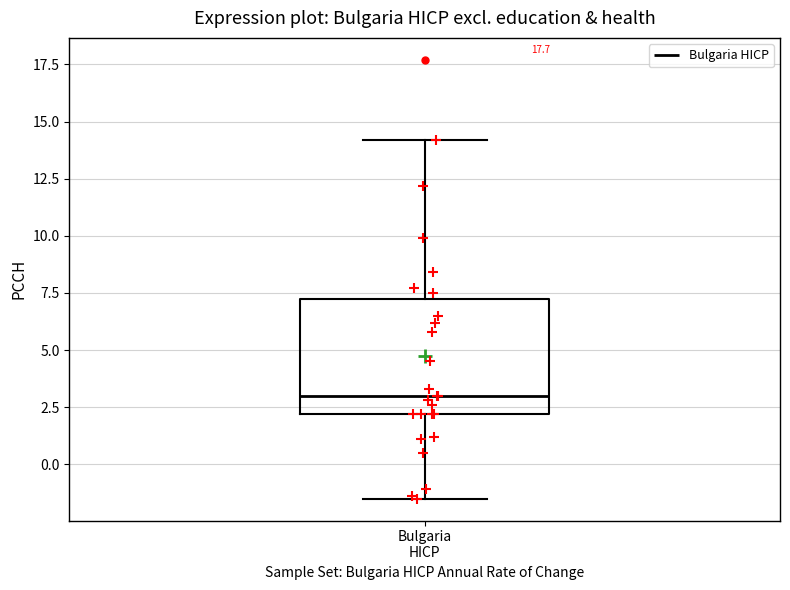

Read this box plot against the y-axis: the position of the median line, the range covered by the box, and the ends of both whiskers. The values are not printed on the chart, so give them approximately, as read against the axis.

median 3.0, box 2.0 to 7.5, whiskers -1.5 to 14.0